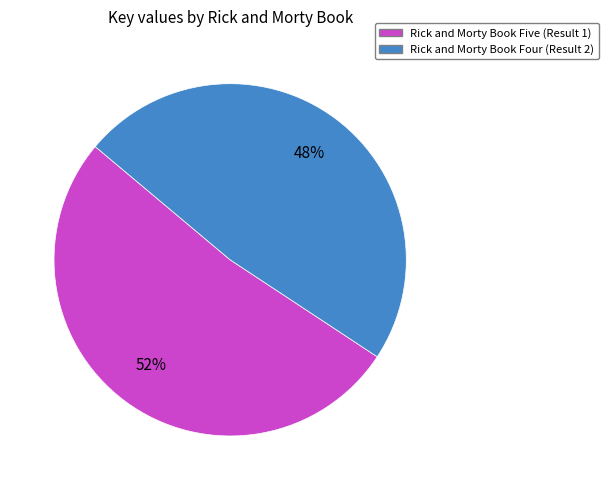

Which slice is the largest?

Rick and Morty Book Five